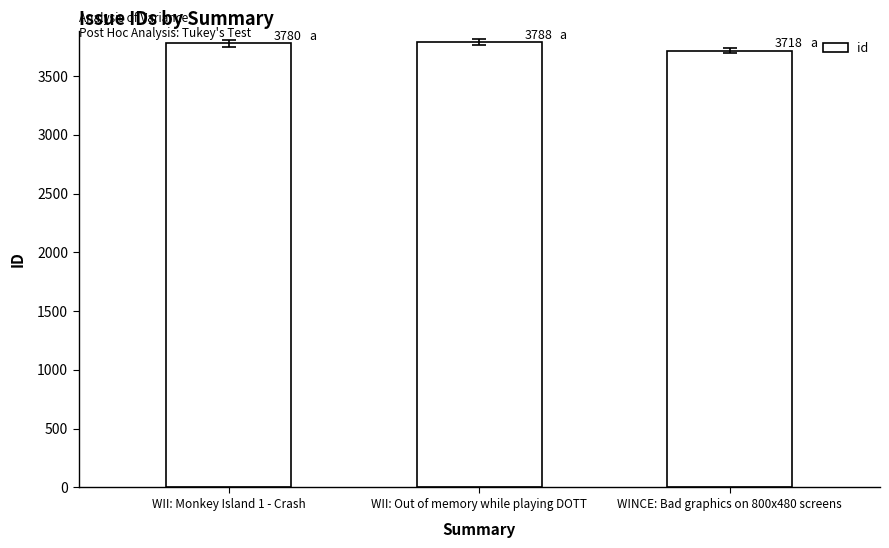

What is the smallest value displayed?

3718